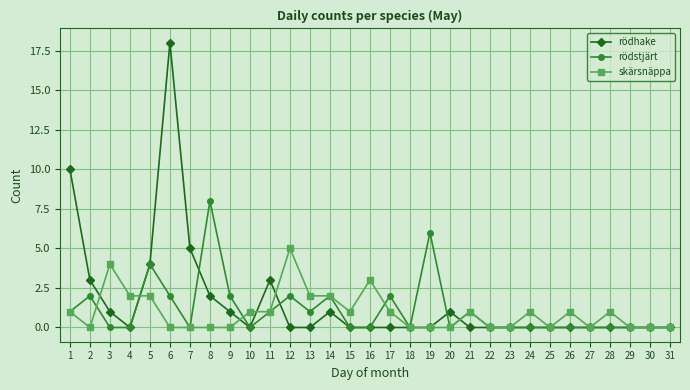

Which series has the largest range (max minus min)?

rödhake